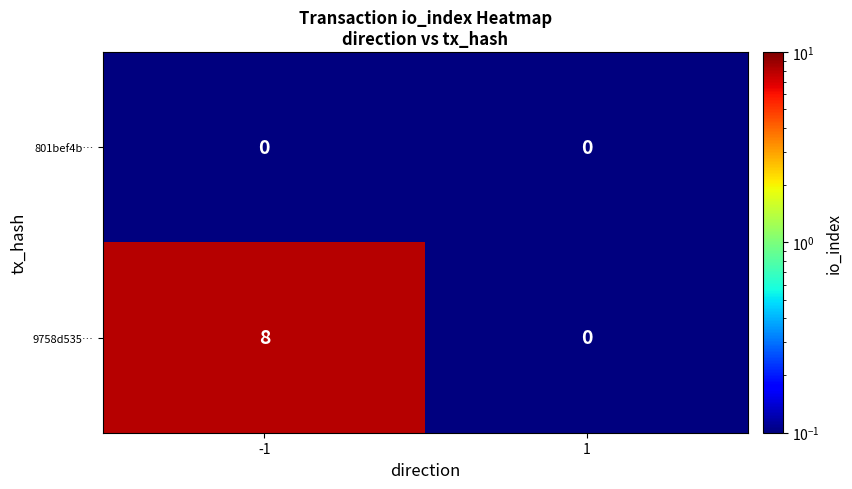

What is the greatest value displayed?

8